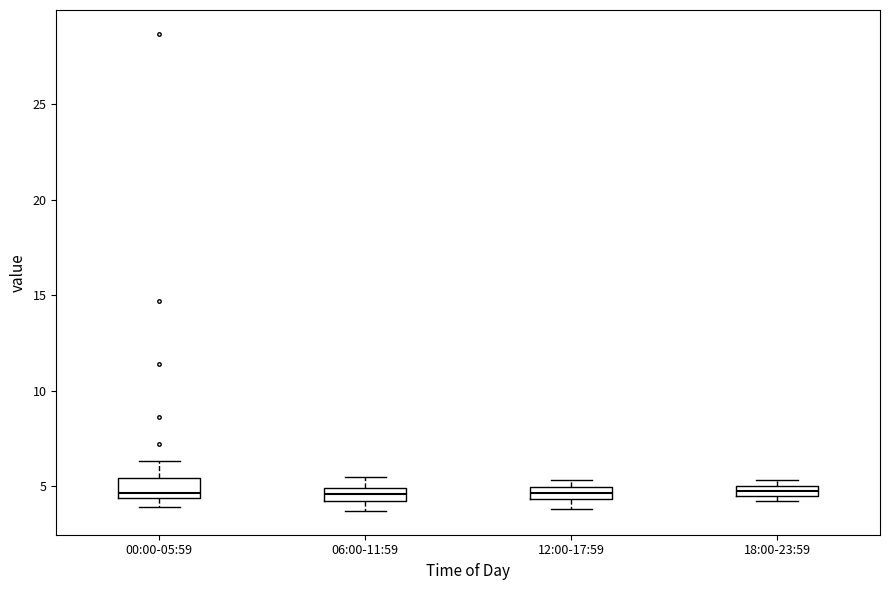

Where does the upper whisker of the box for 06:00-11:59 end on the y-axis? The values are not printed on the chart, so give them approximately, as read against the axis.

5.5